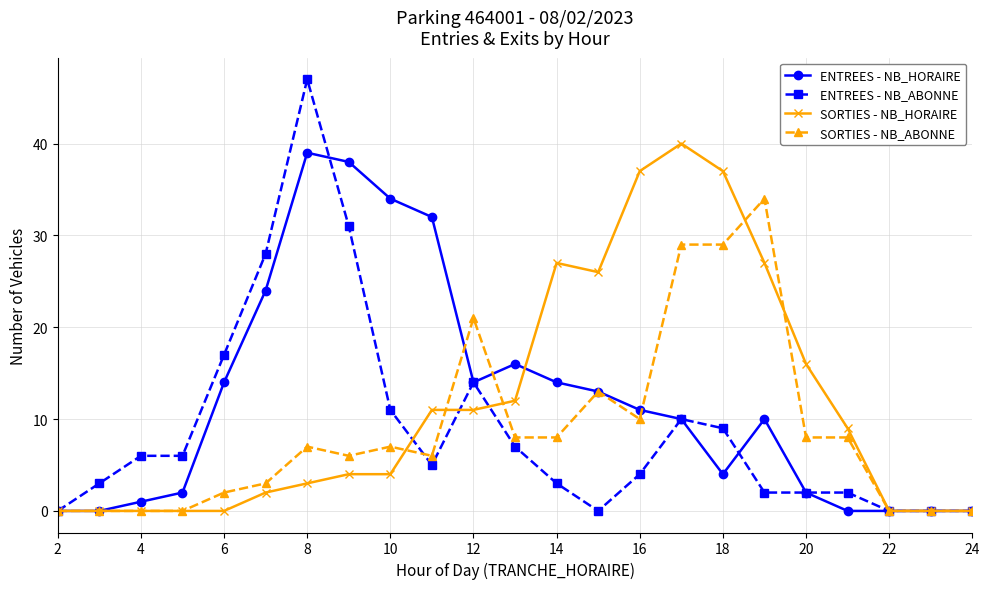

True or false: ENTREES - NB_HORAIRE has more than 1 points higher than both neighbors.

True